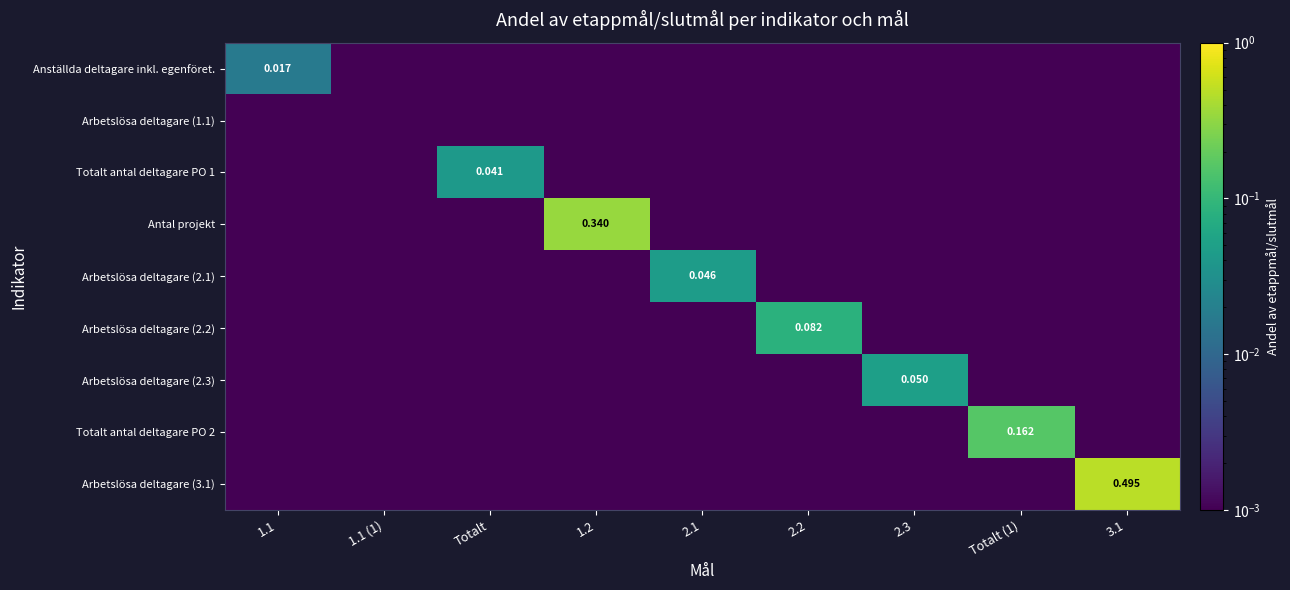

Is the value of Arbetslösa deltagare (2.2) at 2.2 greater than the value of Anställda deltagare inkl. egenföret. at 1.1?

Yes